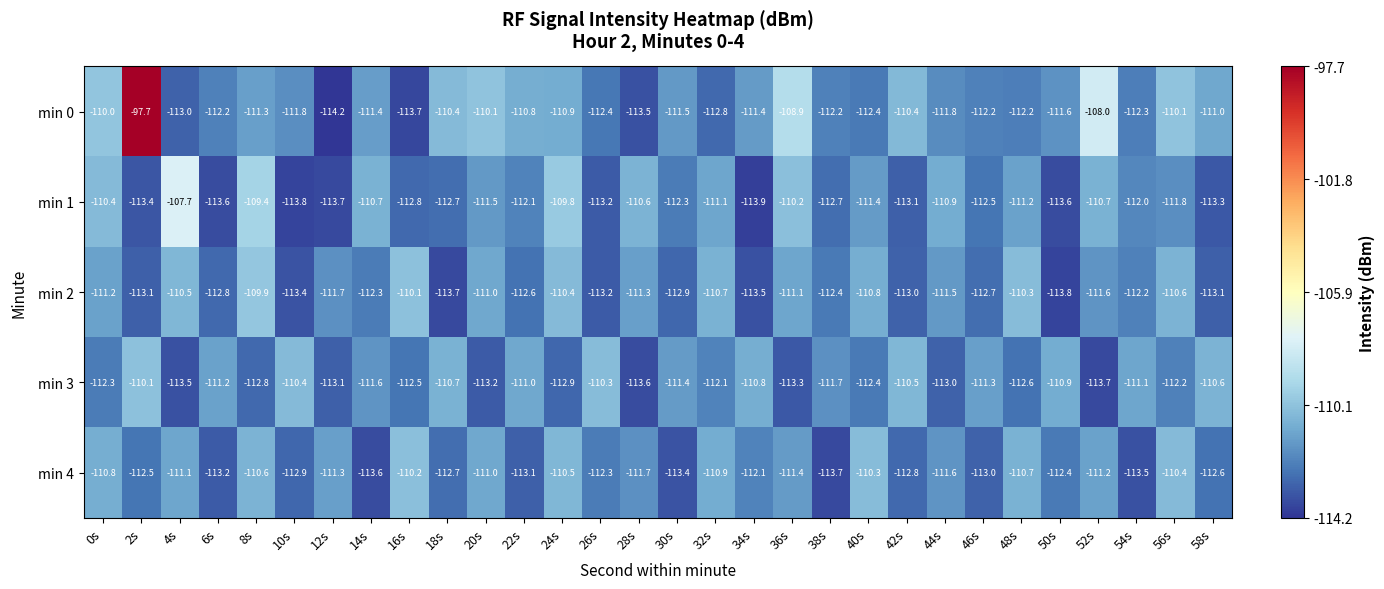

What is the total value across all series at 26s?

-561.4